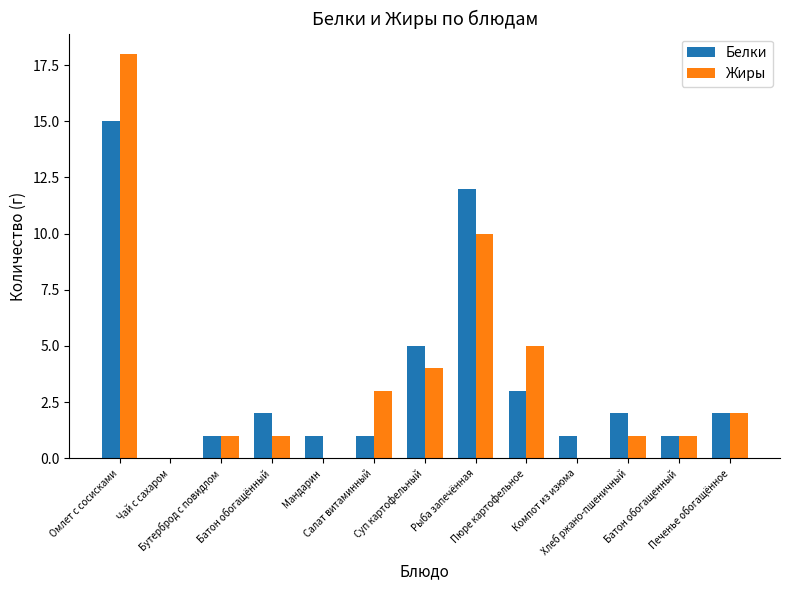

Where is Жиры nearest to the value 9?

Рыба запечённая